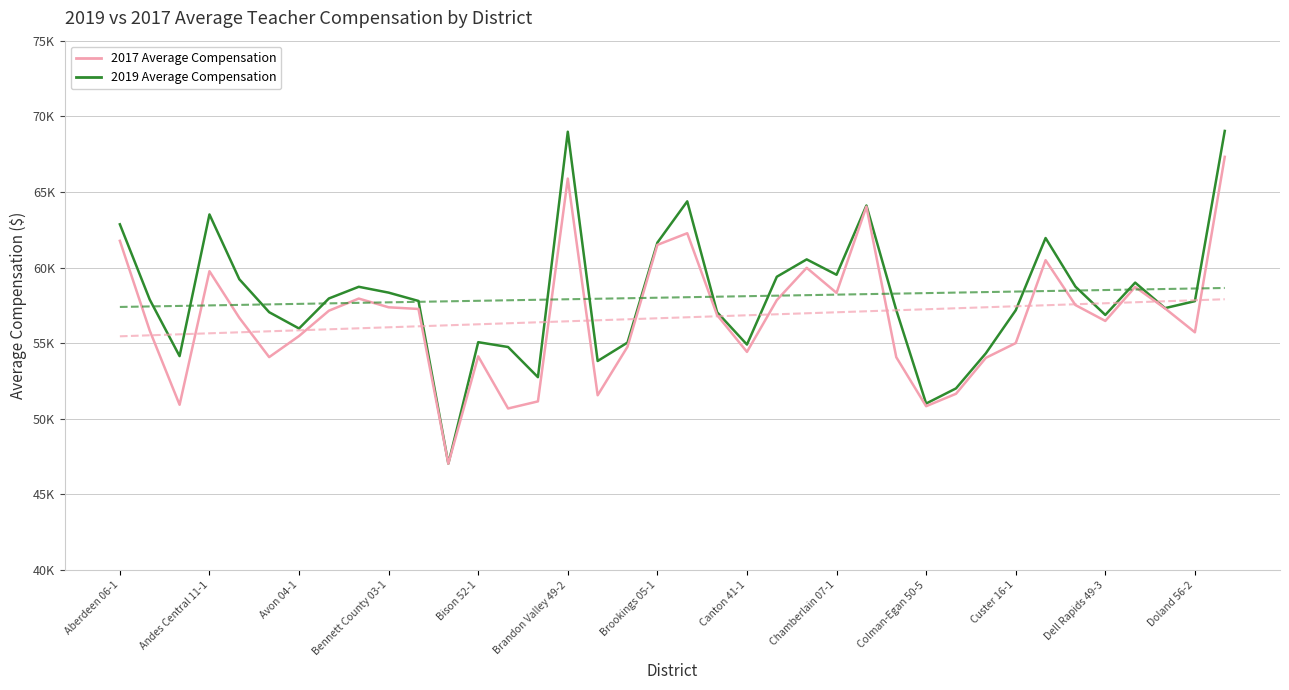

True or false: 2019 Average Compensation and 2017 Average Compensation intersect in this chart.

False